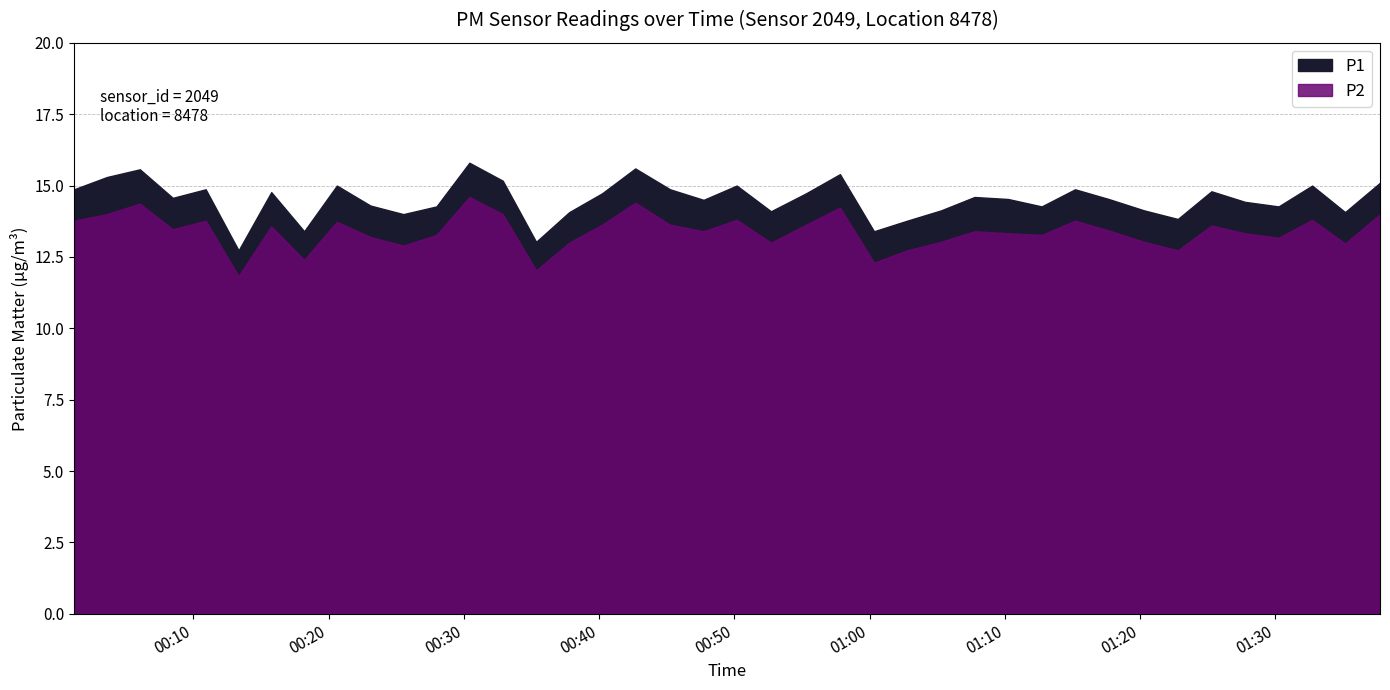

The P1 series shows 14.1 at 01:20. True or false?

True